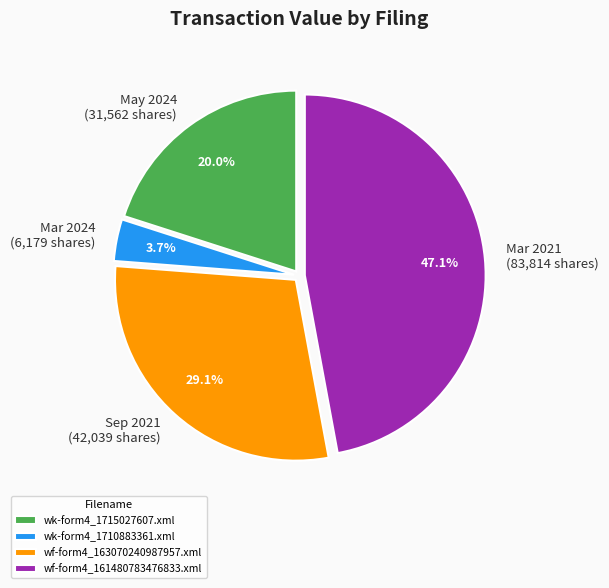

Does wk-form4_1715027607.xml represent more than half of the total?

No